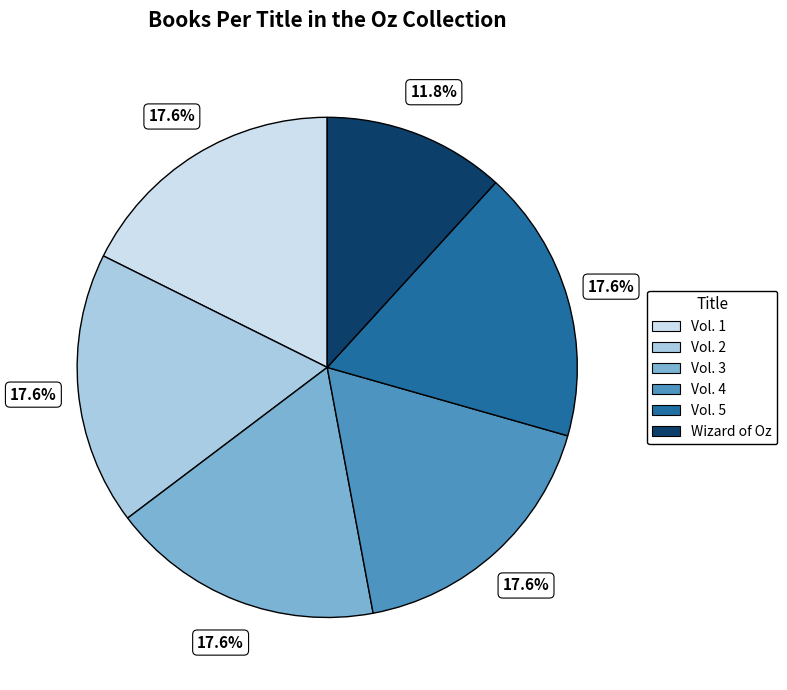

Is there a majority slice in this chart?

No